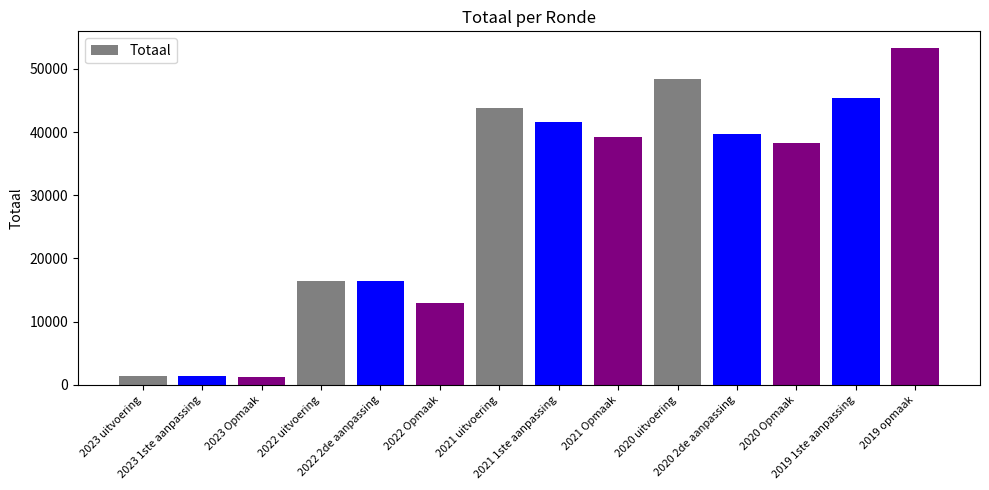

What is the difference between the second highest and minimum values?

47156